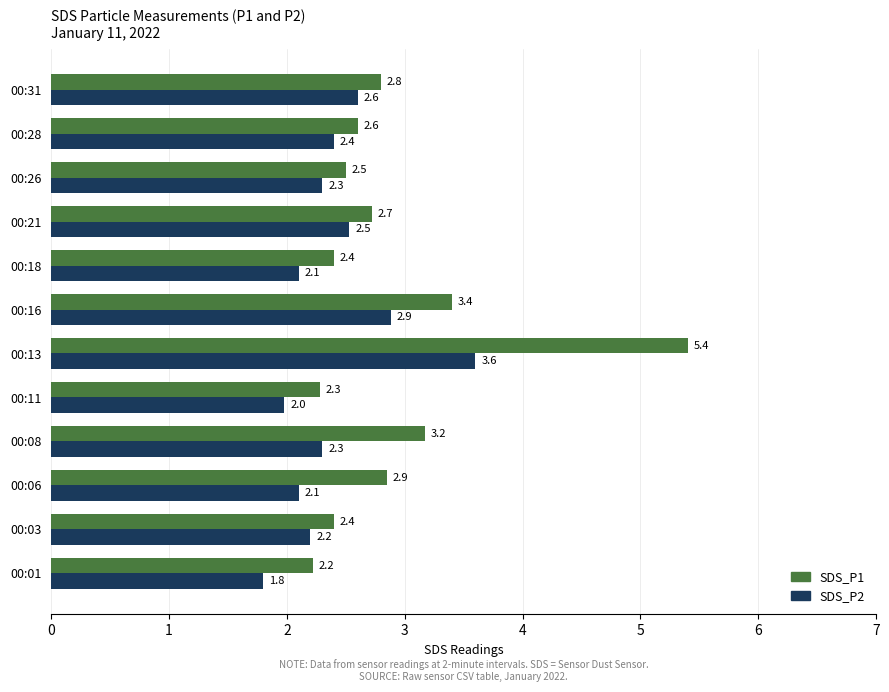

What are all the series names shown in the legend?

SDS_P1, SDS_P2